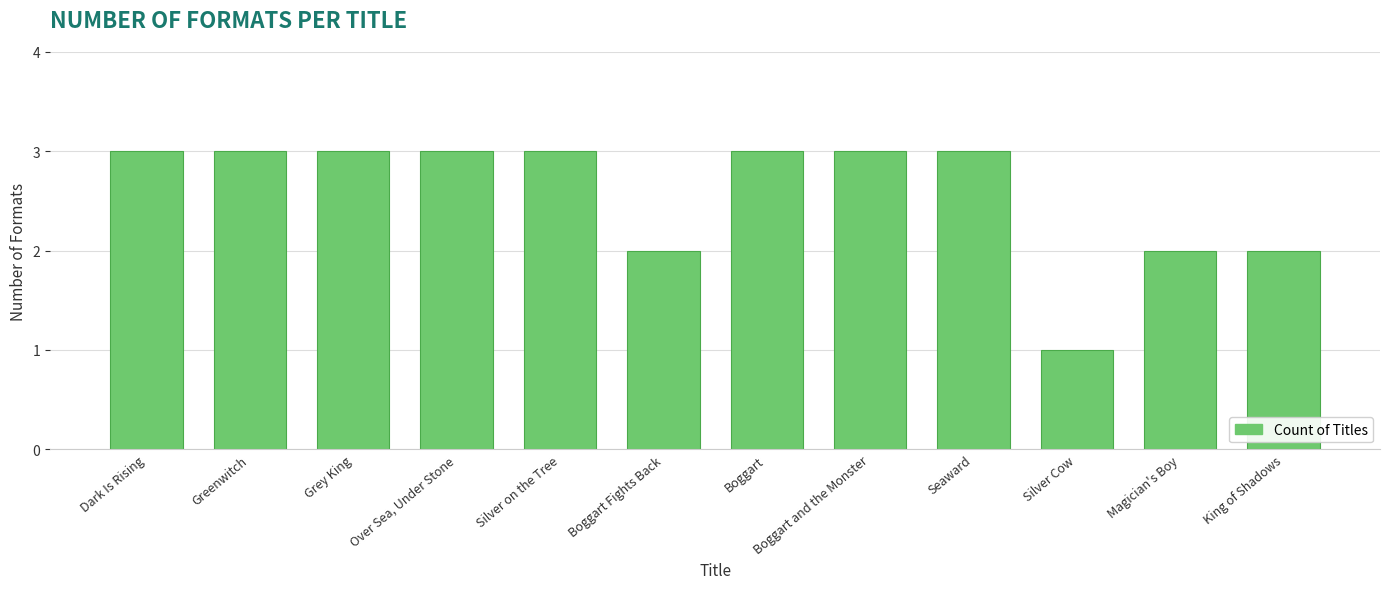

Reading left to right, list all the values displayed in this chart.

Dark Is Rising=3	Greenwitch=3	Grey King=3	Over Sea, Under Stone=3	Silver on the Tree=3	Boggart Fights Back=2	Boggart=3	Boggart and the Monster=3	Seaward=3	Silver Cow=1	Magician's Boy=2	King of Shadows=2